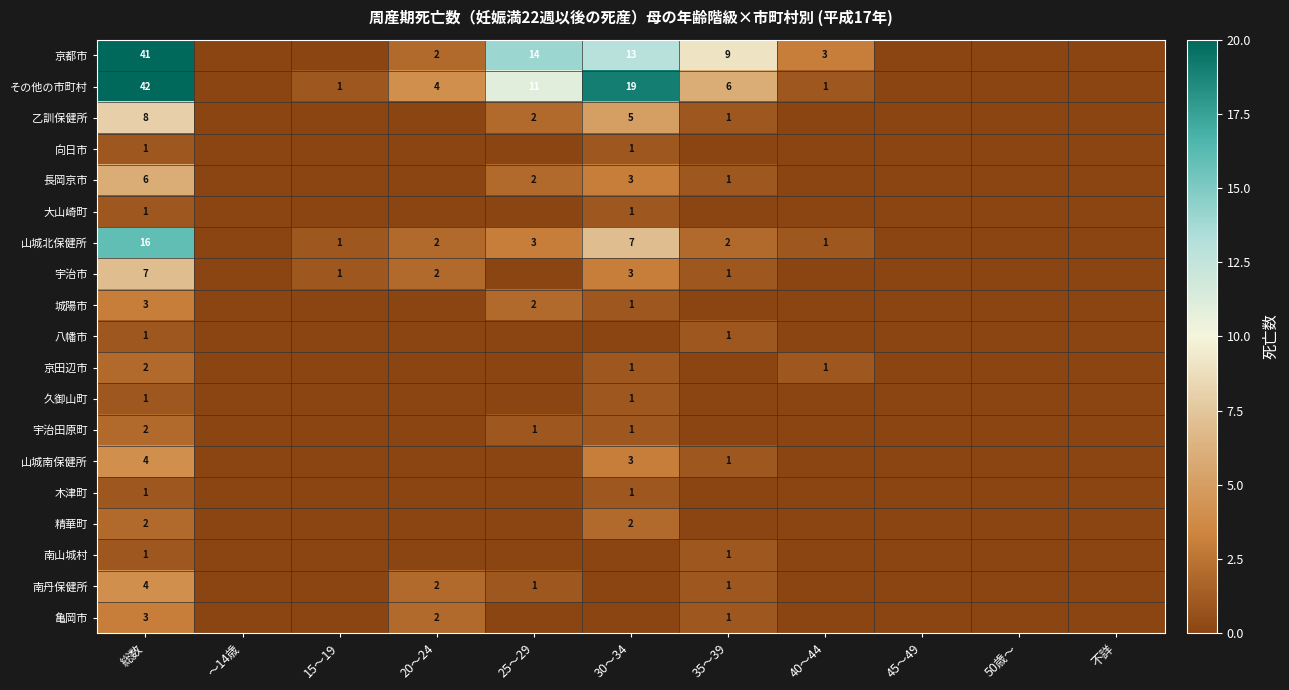

Is the value of 城陽市 at 30～34 greater than the value of 長岡京市 at 総数?

No